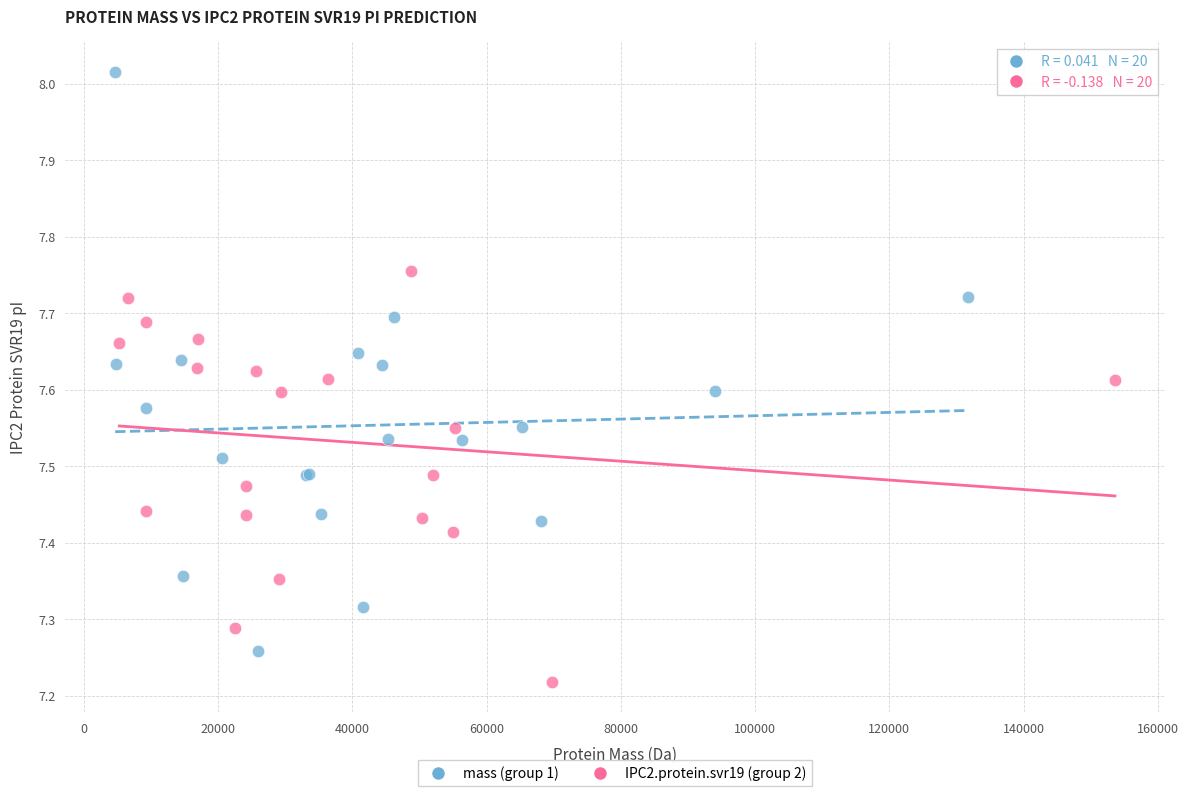

Which series reaches the minimum Y coordinate?

IPC2.protein.svr19 (group 2)